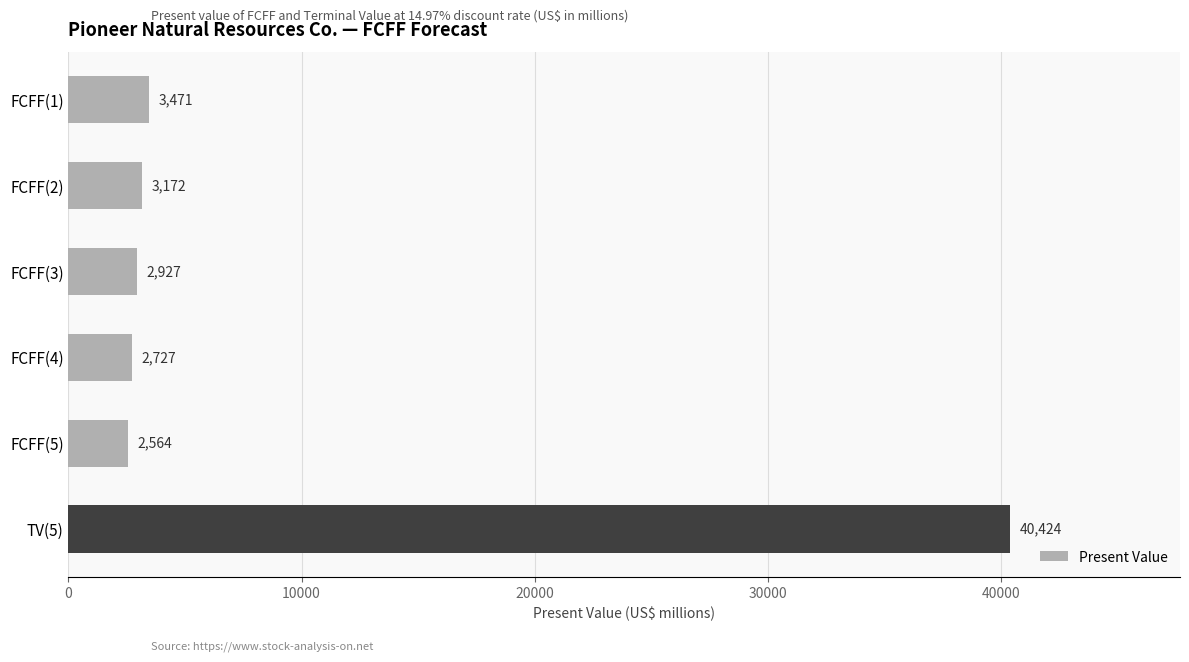

What is the average value?

9214